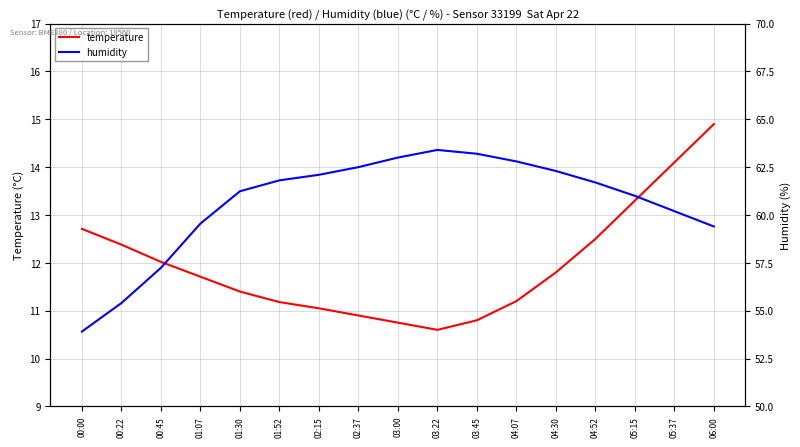

What is the maximum value shown in the chart?

63.4